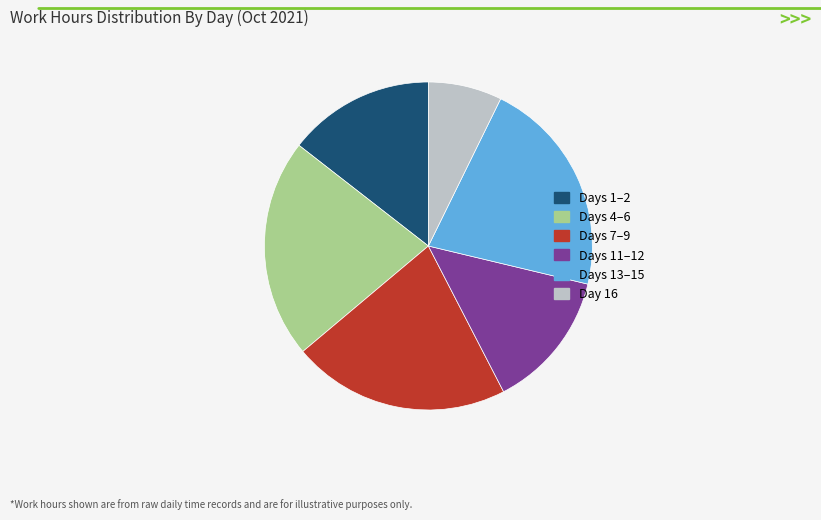

Is there a majority slice in this chart?

No